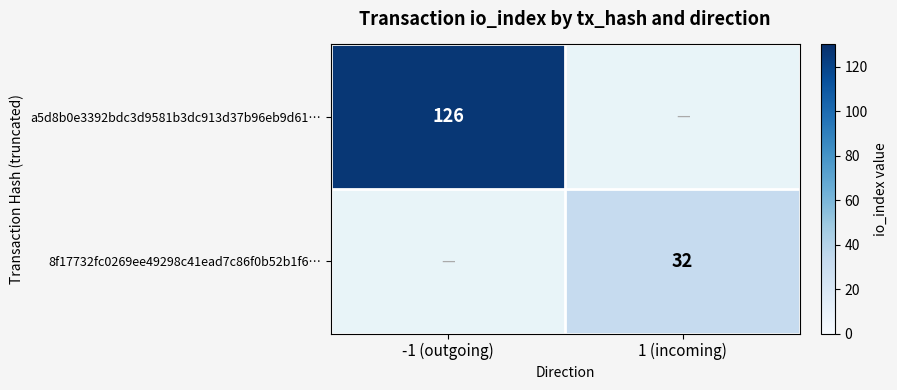

The a5d8b0e3392bdc3d9581b3dc913d37b96eb9d61… series shows 126 at -1 (outgoing). True or false?

True